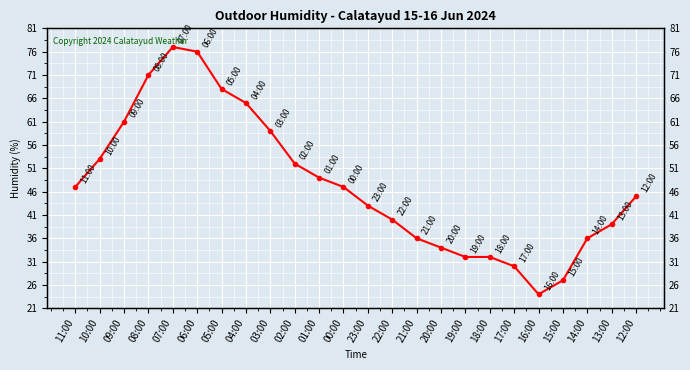

What is the label of the 21st point from the right?

08:00